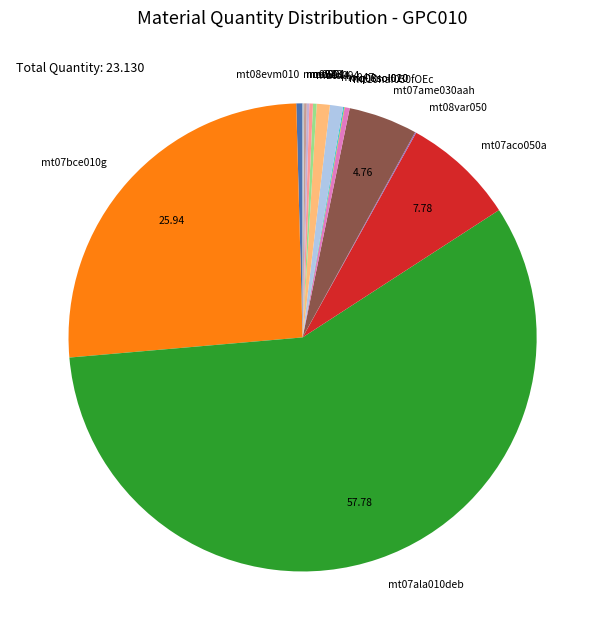

Is there a majority slice in this chart?

Yes